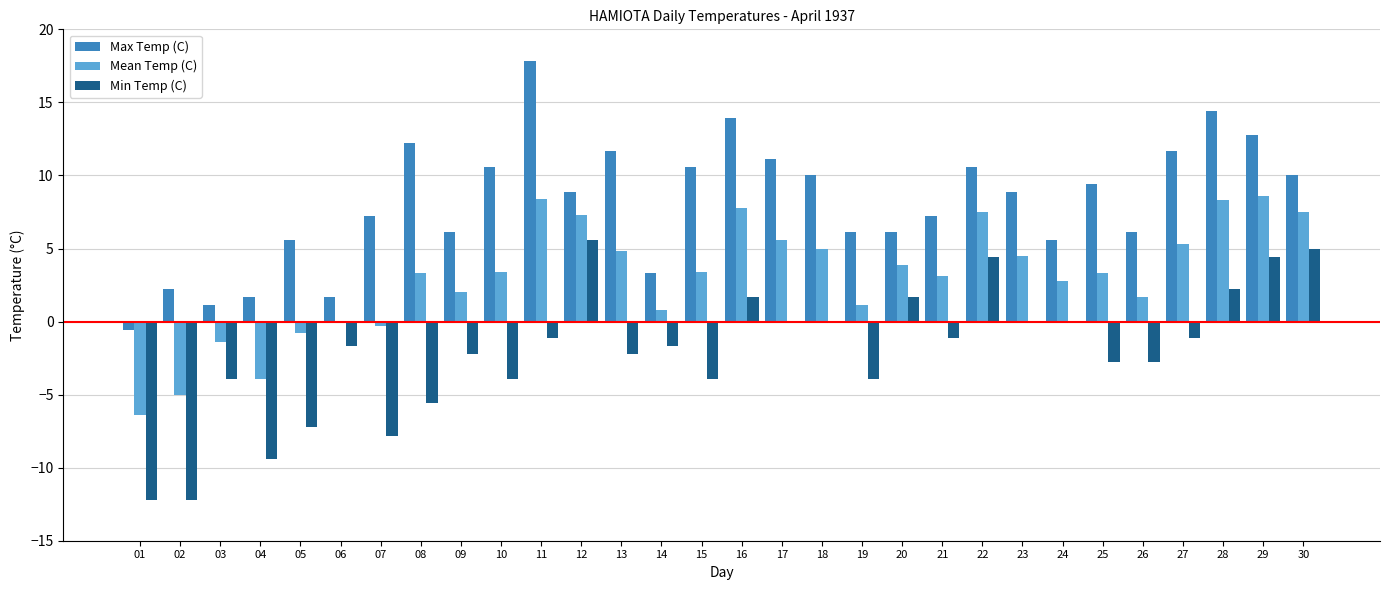

What is the total value across all series at 22?

22.5